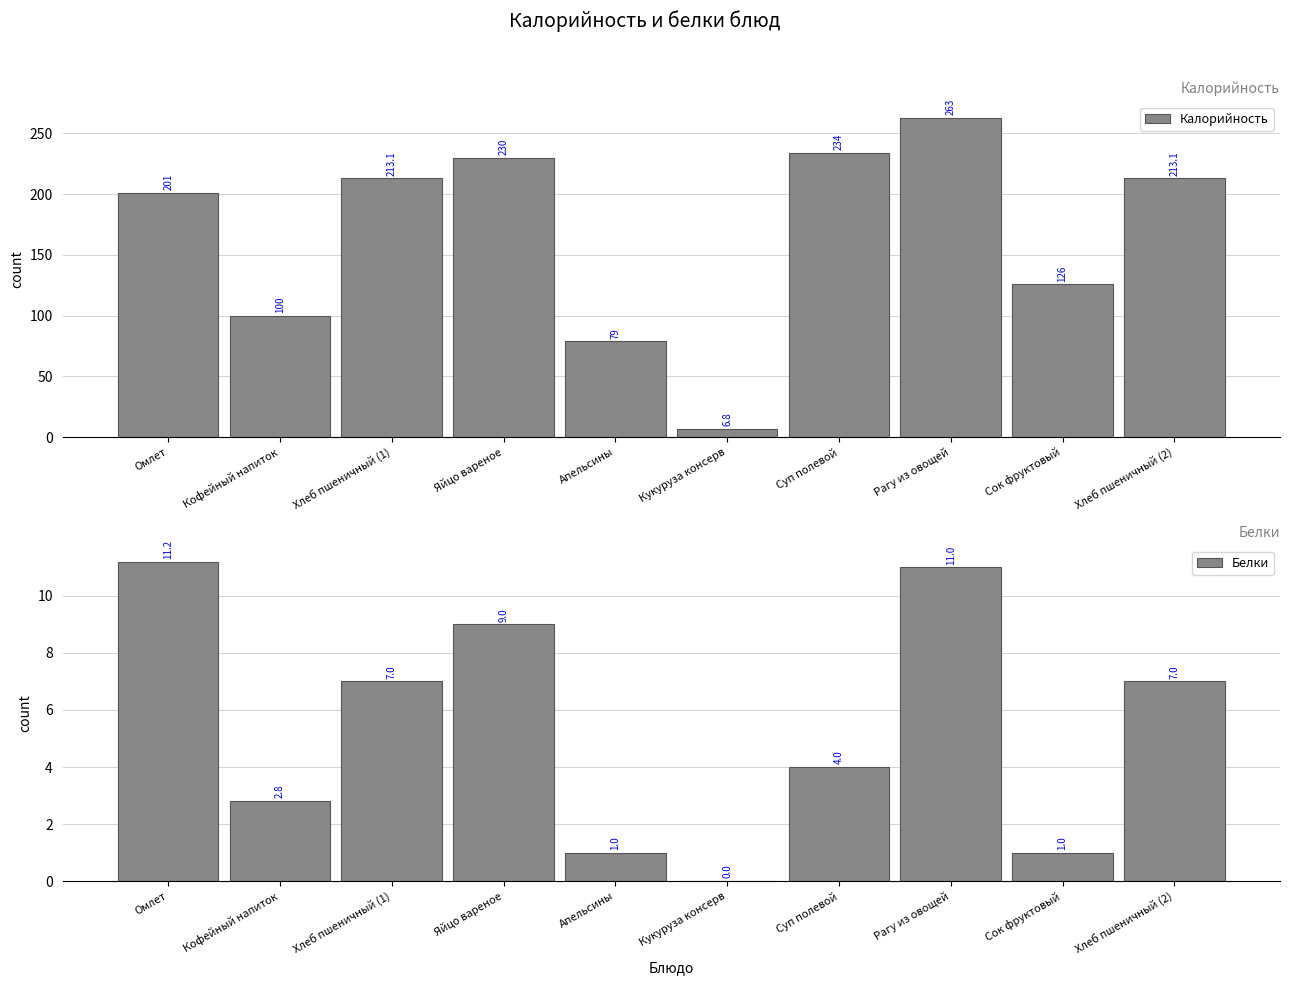

Count the number of categories in the chart.

10